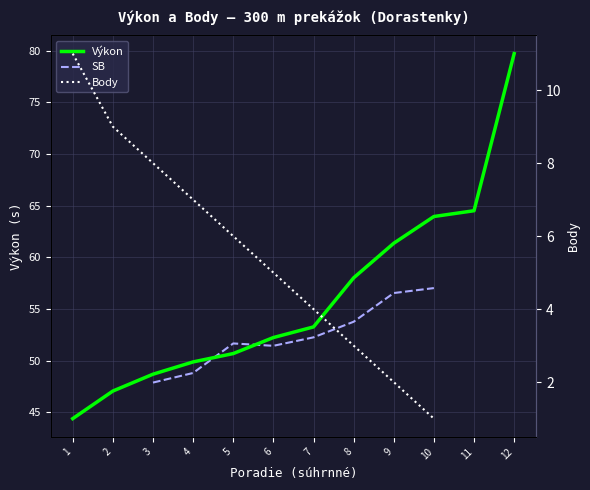

Count the number of data series in this chart.

3